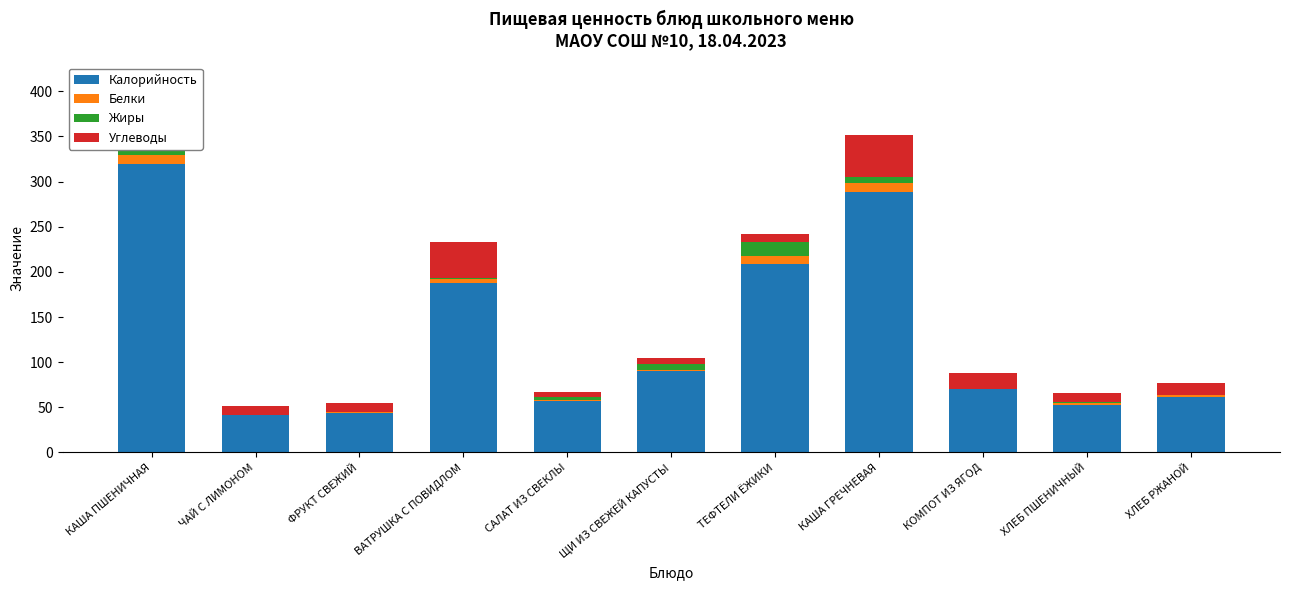

What is the approximate value of Калорийность at ХЛЕБ РЖАНОЙ?

62.0